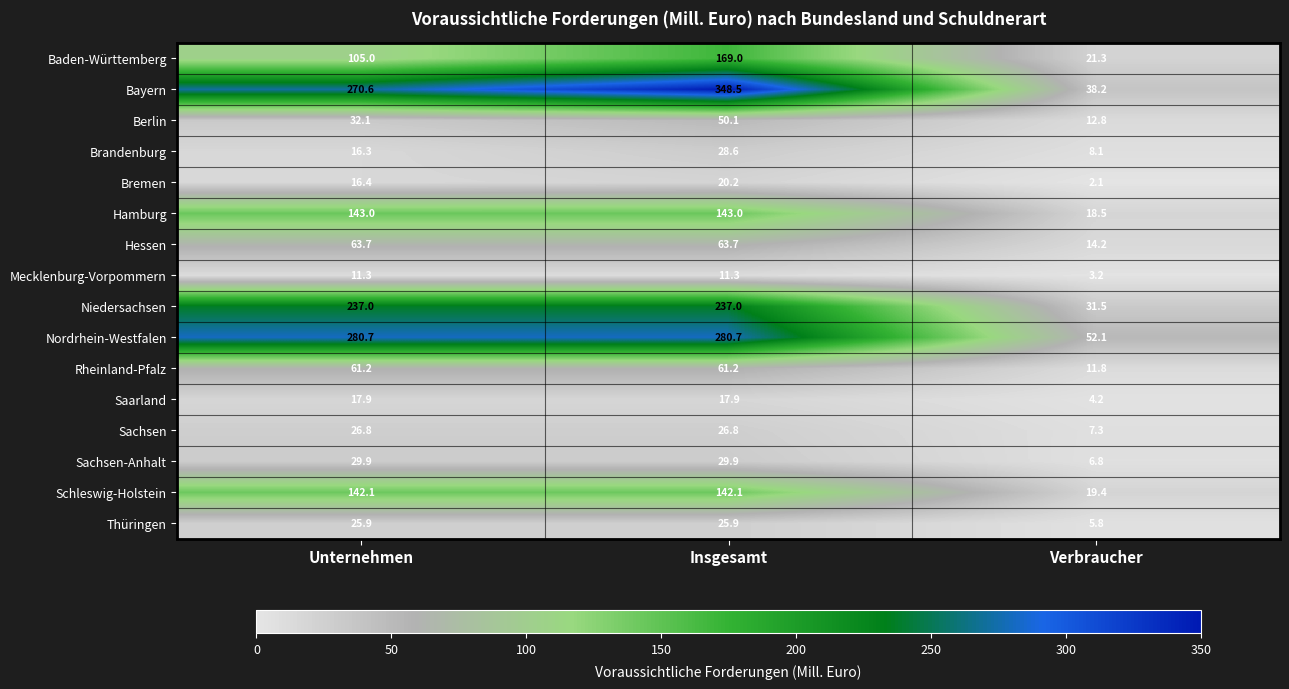

What is the spread (max minus min) of values at Unternehmen?

269.4